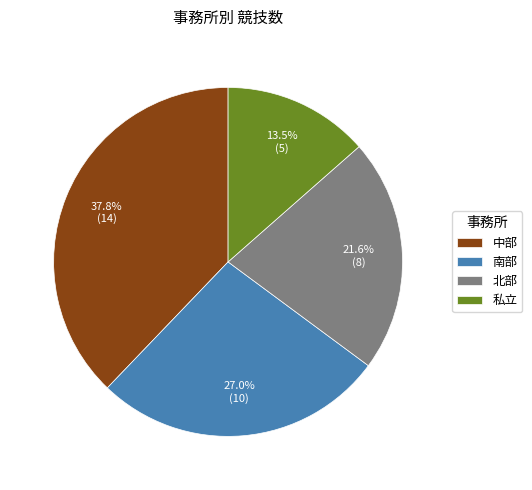

Which category has the biggest portion of the pie?

中部